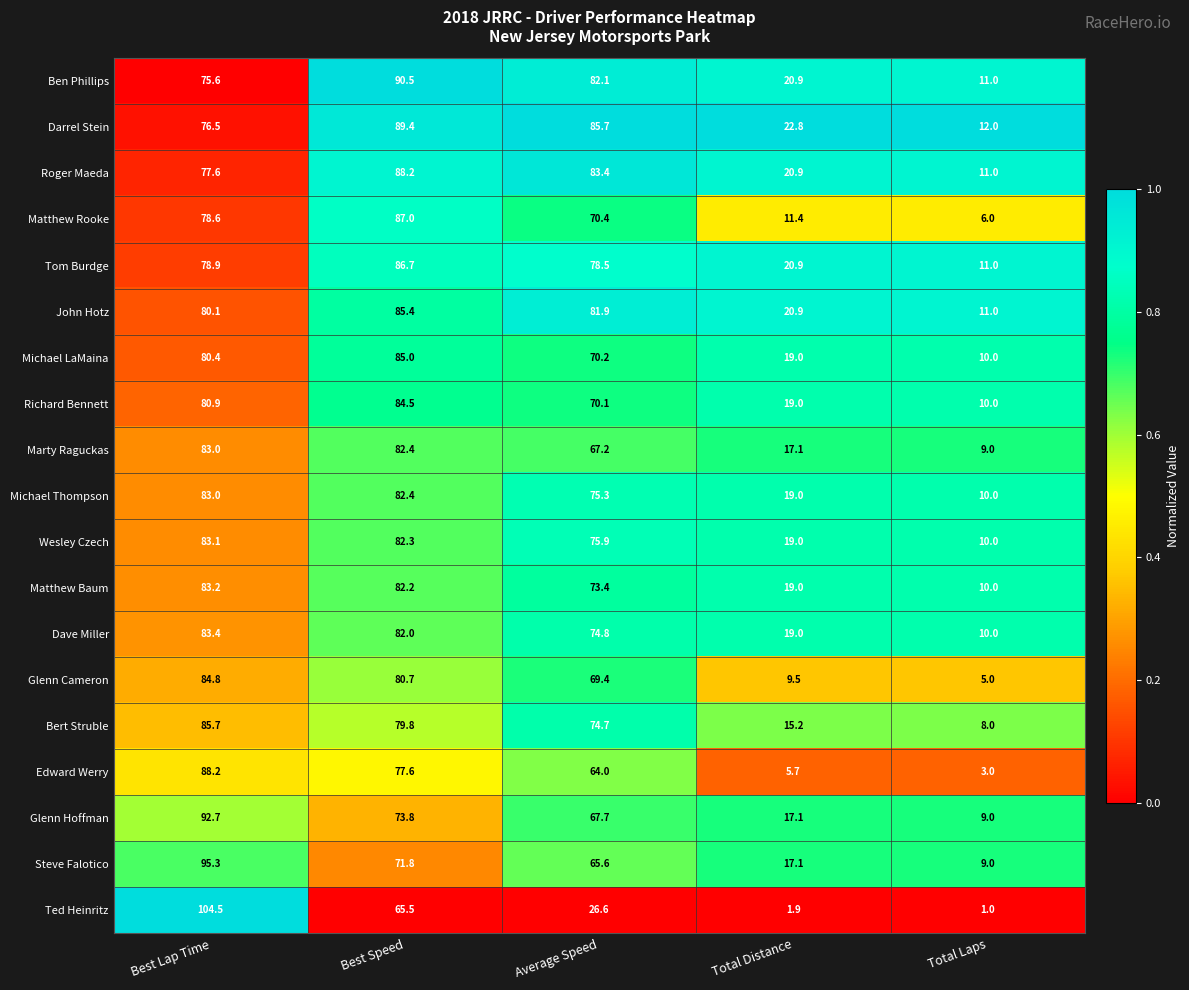

True or false: Wesley Czech has a value of 31.3 at Total Distance.

False